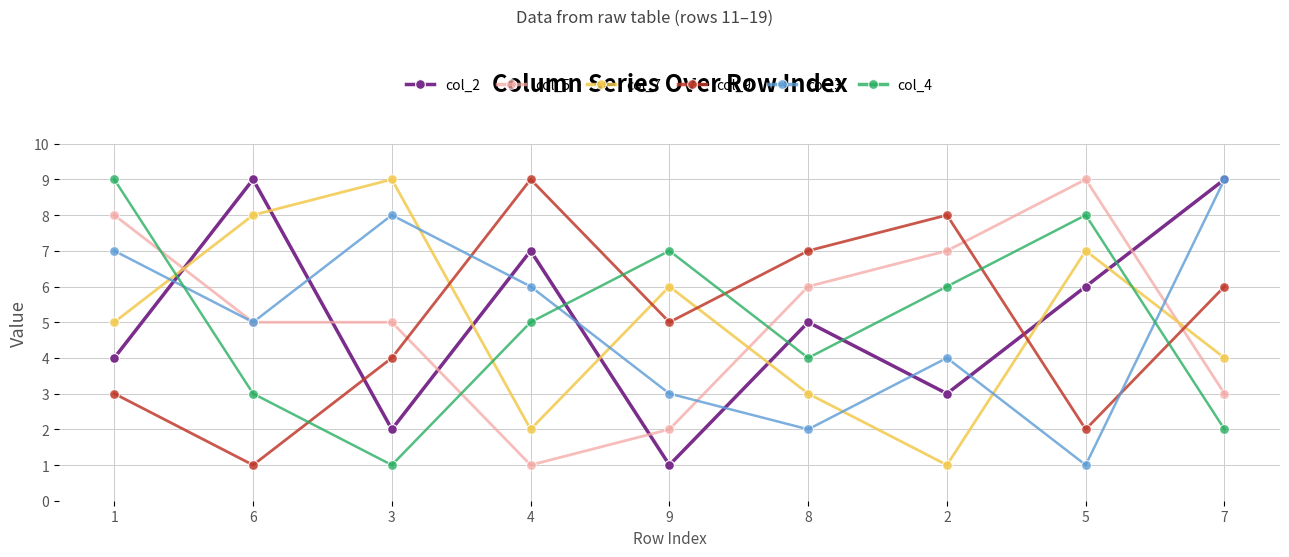

Reading left to right, extract all data points from this chart.

col_2: 4	9	2	7	1	5	3	6	9
col_5: 8	5	5	1	2	6	7	9	3
col_7: 5	8	9	2	6	3	1	7	4
col_9: 3	1	4	9	5	7	8	2	6
col_3: 7	5	8	6	3	2	4	1	9
col_4: 9	3	1	5	7	4	6	8	2